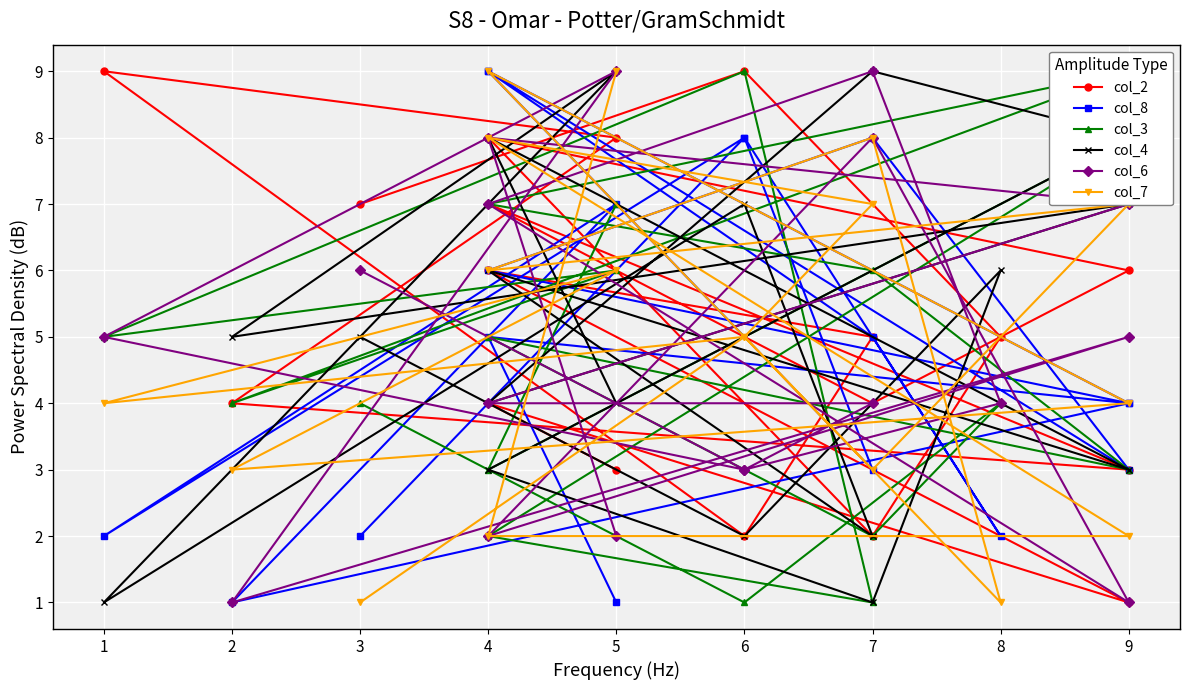

The col_8 series shows 7 at 9. True or false?

False